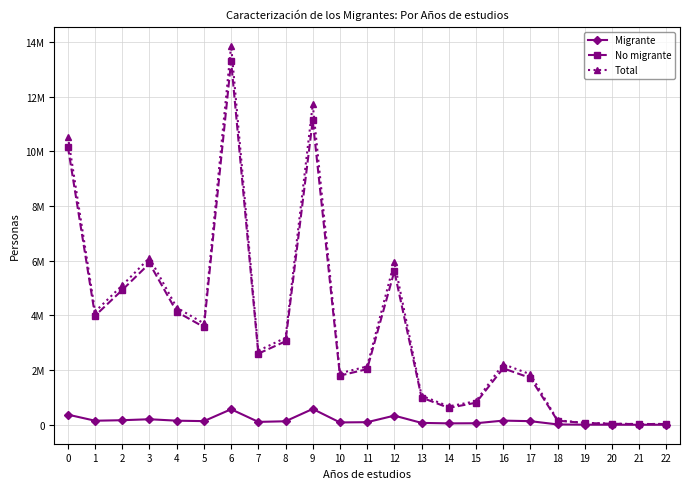

What are all the series names shown in the legend?

Migrante, No migrante, Total